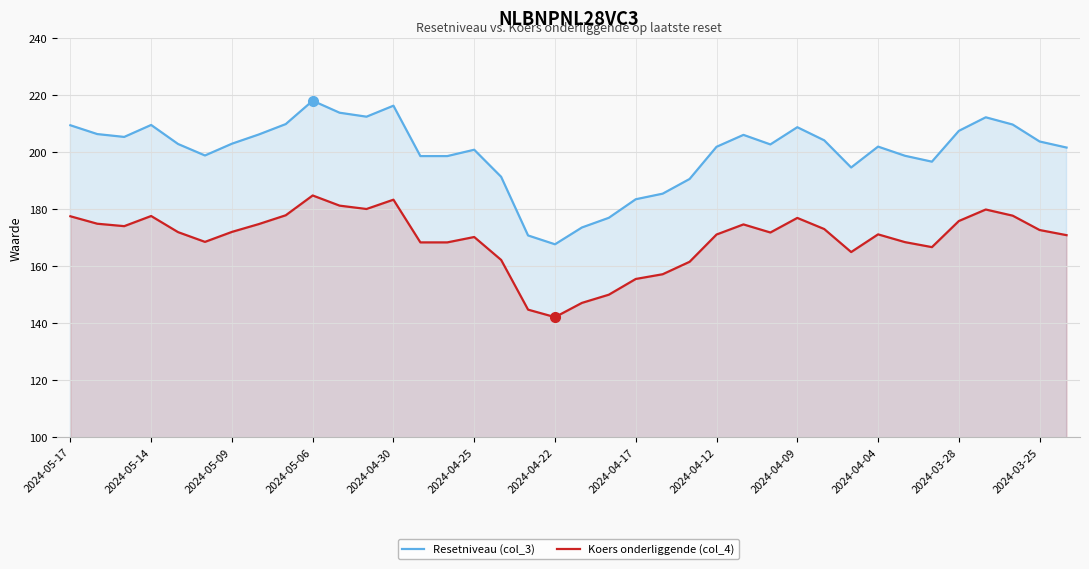

At which category does the chart reach its peak across all series?

2024-05-06